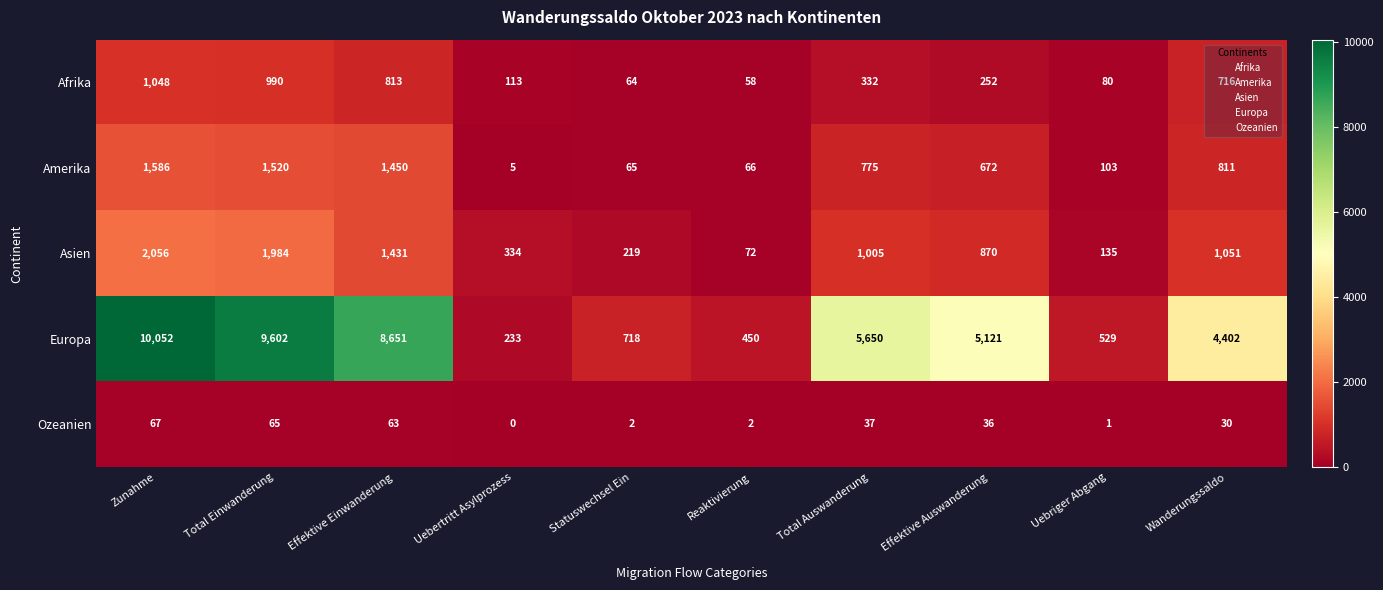

Rank the series by their maximum value, from lowest to highest.

Ozeanien, Afrika, Amerika, Asien, Europa